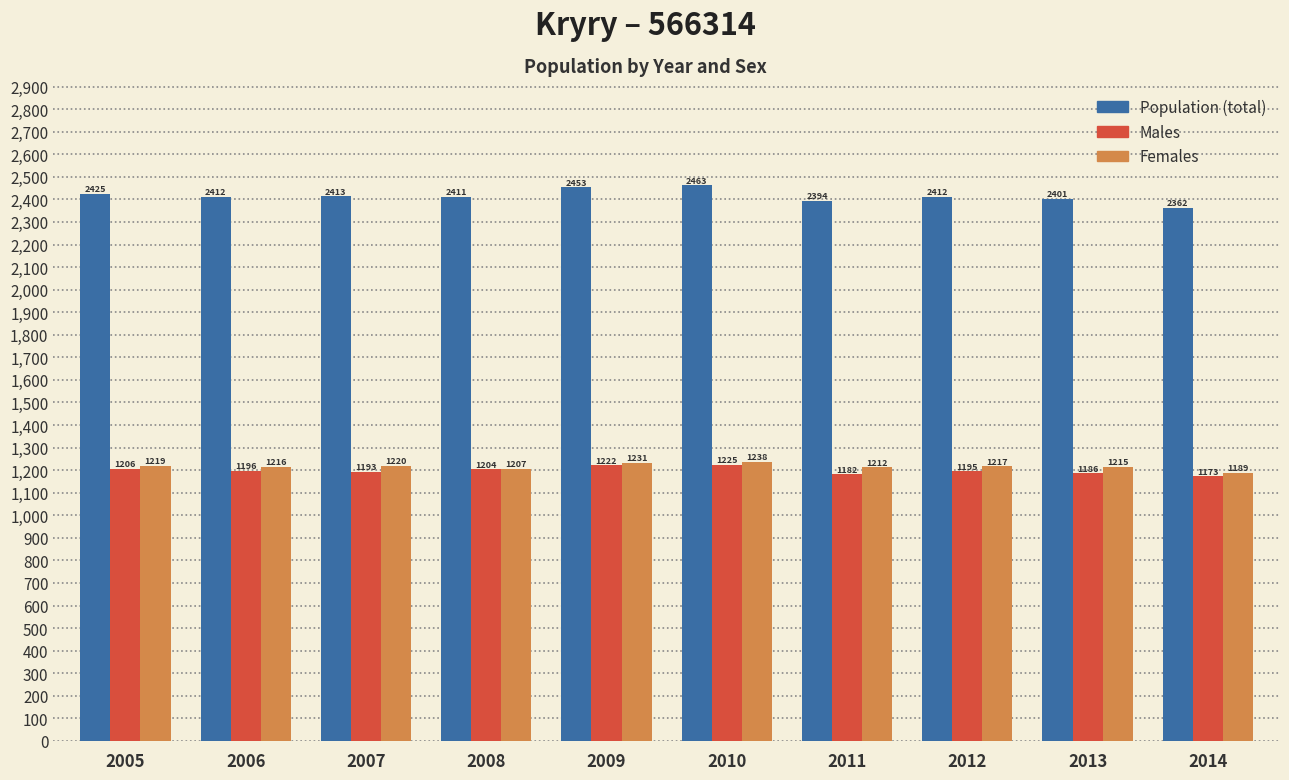

Reading right to left, transcribe all the data shown in this chart.

Population (total): 2362	2401	2412	2394	2463	2453	2411	2413	2412	2425
Males: 1173	1186	1195	1182	1225	1222	1204	1193	1196	1206
Females: 1189	1215	1217	1212	1238	1231	1207	1220	1216	1219